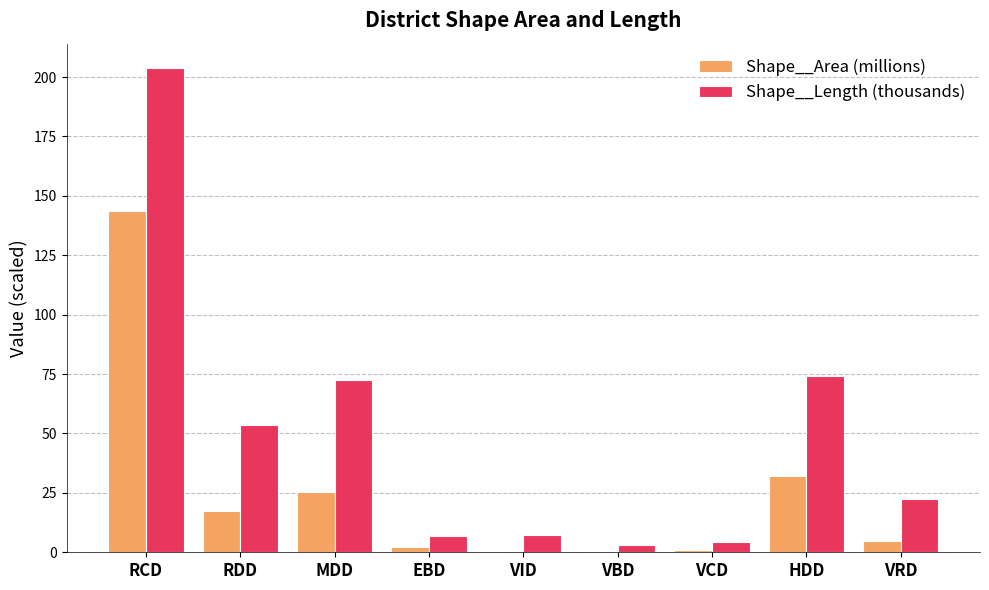

Is the value of Shape__Area (millions) at RCD greater than the value of Shape__Length (thousands) at RDD?

Yes